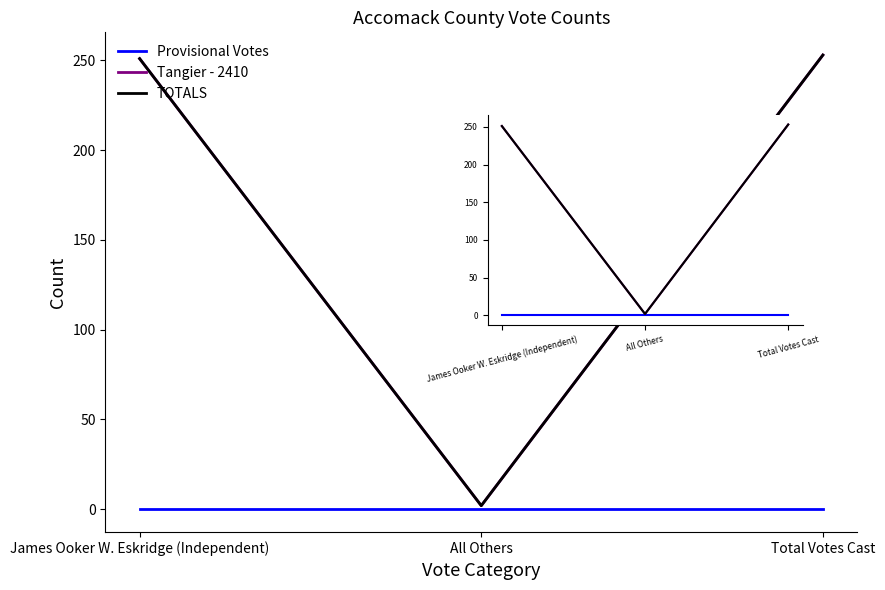

What is the maximum value shown in the chart?

253